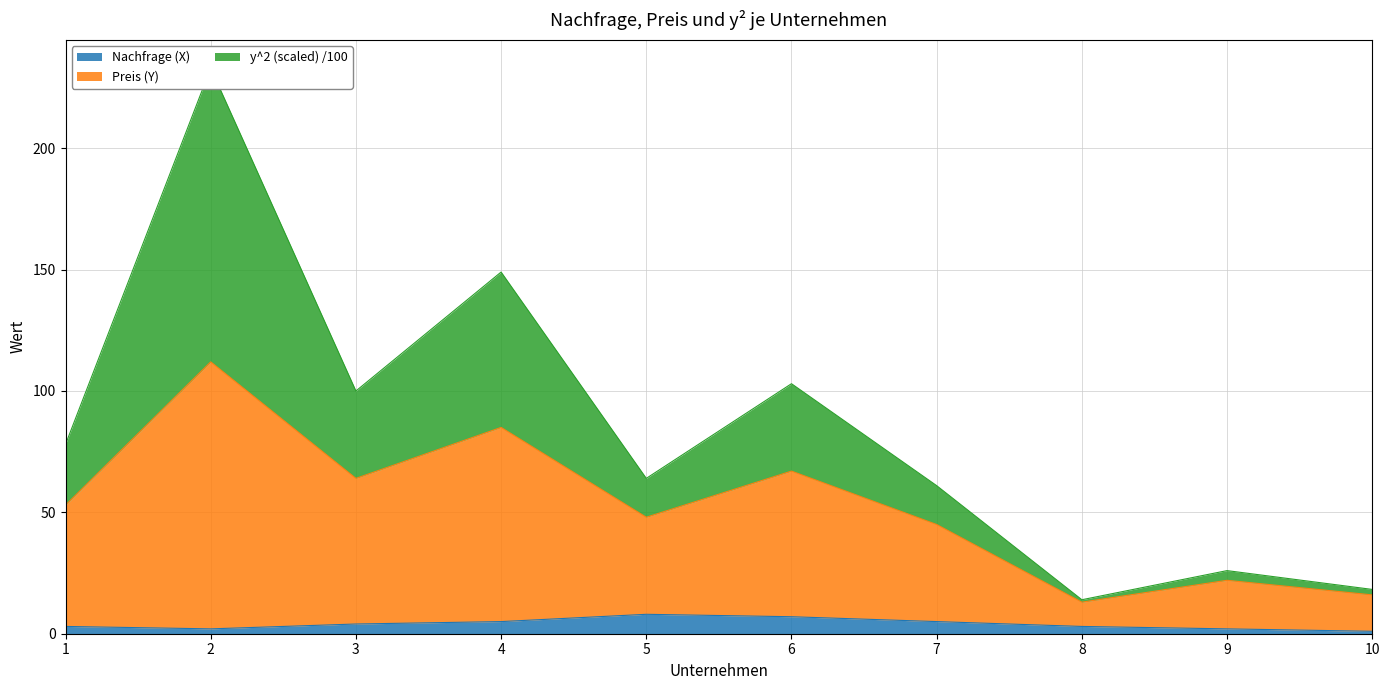

True or false: Nachfrage (X) has a value of 1 at 10.

True